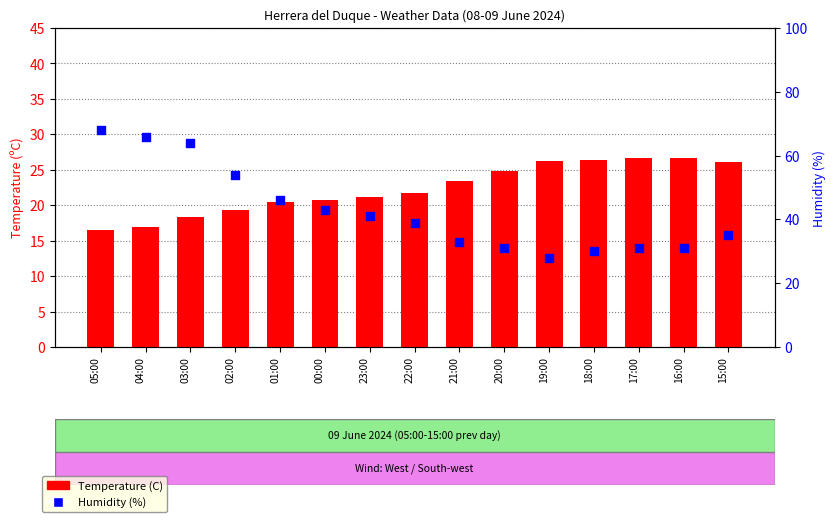

What are all the series names shown in the legend?

Temperature (C), Humidity (%)